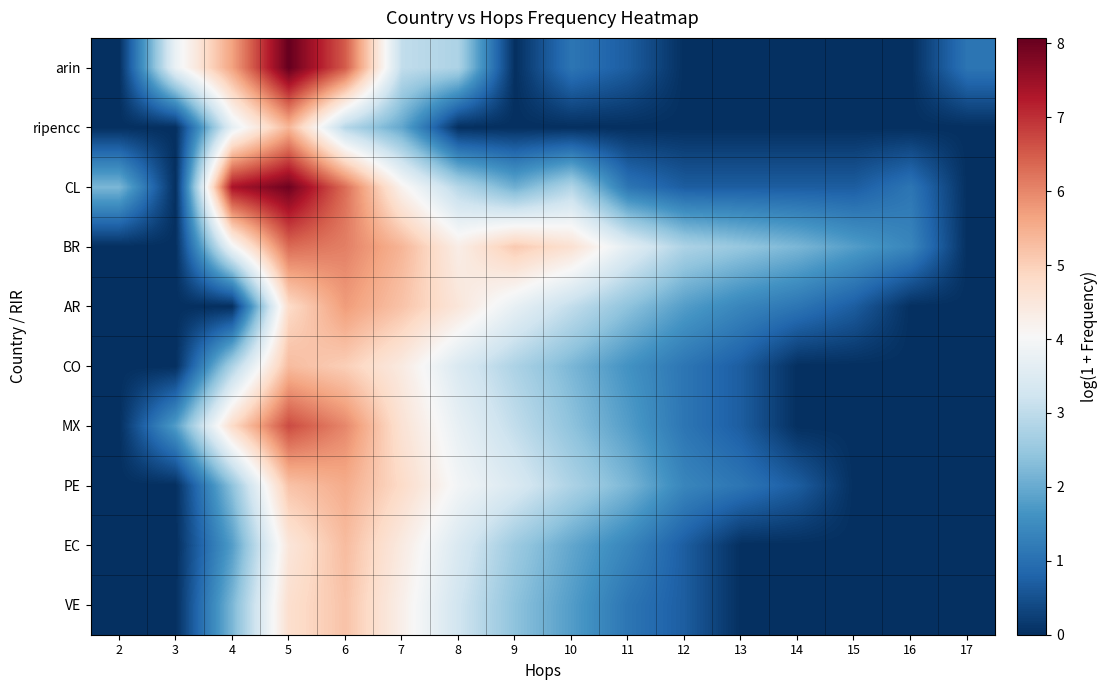

At how many categories does at least one series exceed 1?

16